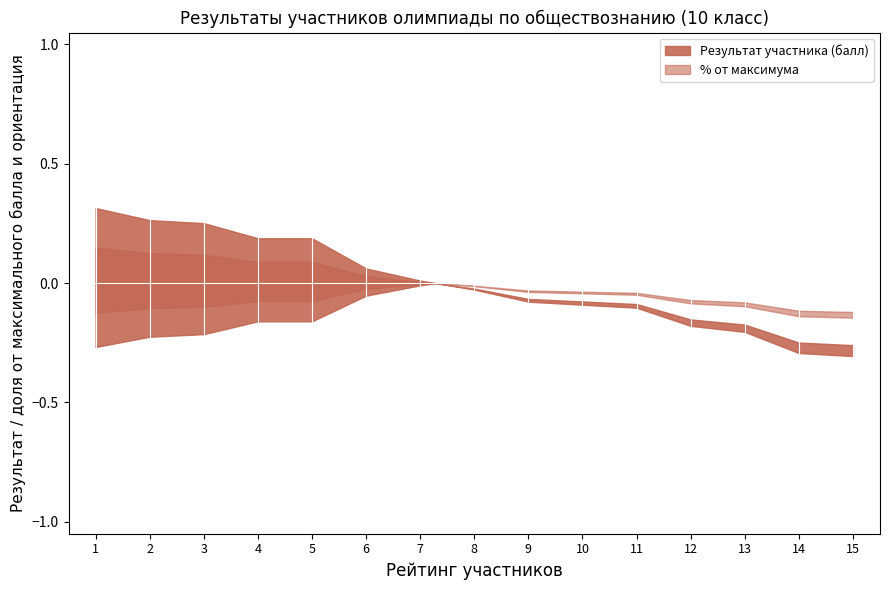

Rank the series at 5 from lowest to highest value.

% от максимально возможного балла, Результат участника (балл)